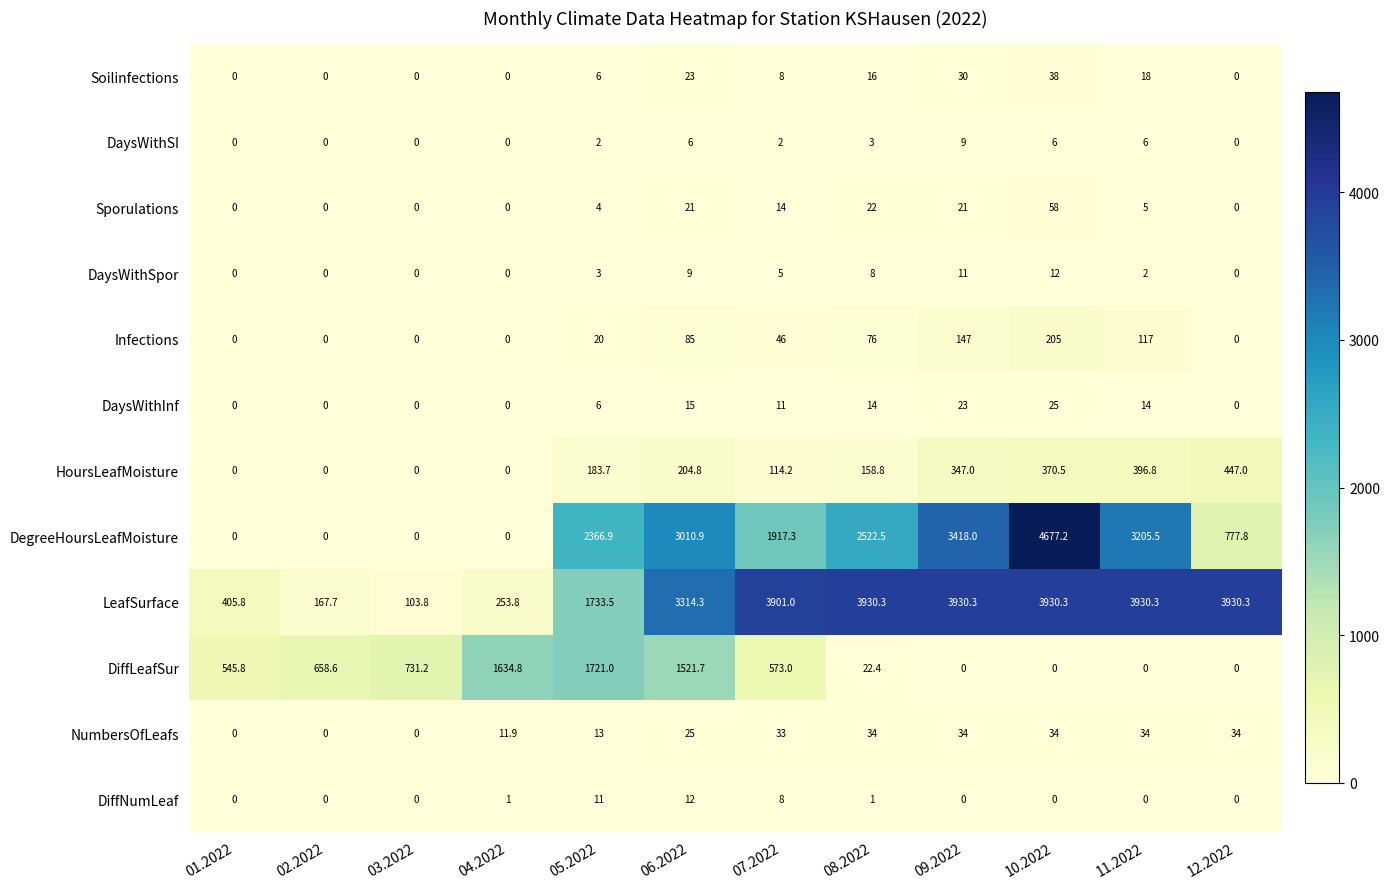

What is the difference between the maximum and minimum values in the NumbersOfLeafs series?

34.0